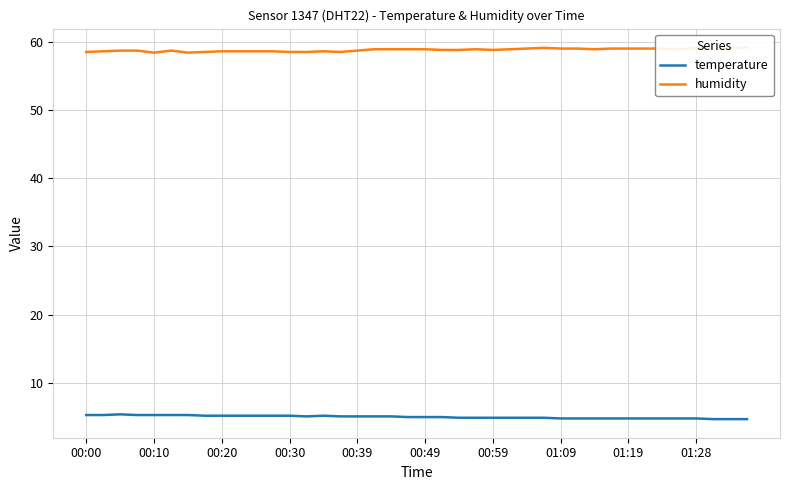

Reading left to right, what are all the values shown in this chart?

temperature: 5.3	5.3	5.4	5.3	5.3	5.3	5.3	5.2	5.2	5.2	5.2	5.2	5.2	5.1	5.2	5.1	5.1	5.1	5.1	5.0	5.0	5.0	4.9	4.9	4.9	4.9	4.9	4.9	4.8	4.8	4.8	4.8	4.8	4.8	4.8	4.8	4.8	4.7	4.7	4.7
humidity: 58.5	58.6	58.7	58.7	58.4	58.7	58.4	58.5	58.6	58.6	58.6	58.6	58.5	58.5	58.6	58.5	58.7	58.9	58.9	58.9	58.9	58.8	58.8	58.9	58.8	58.9	59.0	59.1	59.0	59.0	58.9	59.0	59.0	59.0	59.0	58.9	59.1	59.0	59.0	59.2